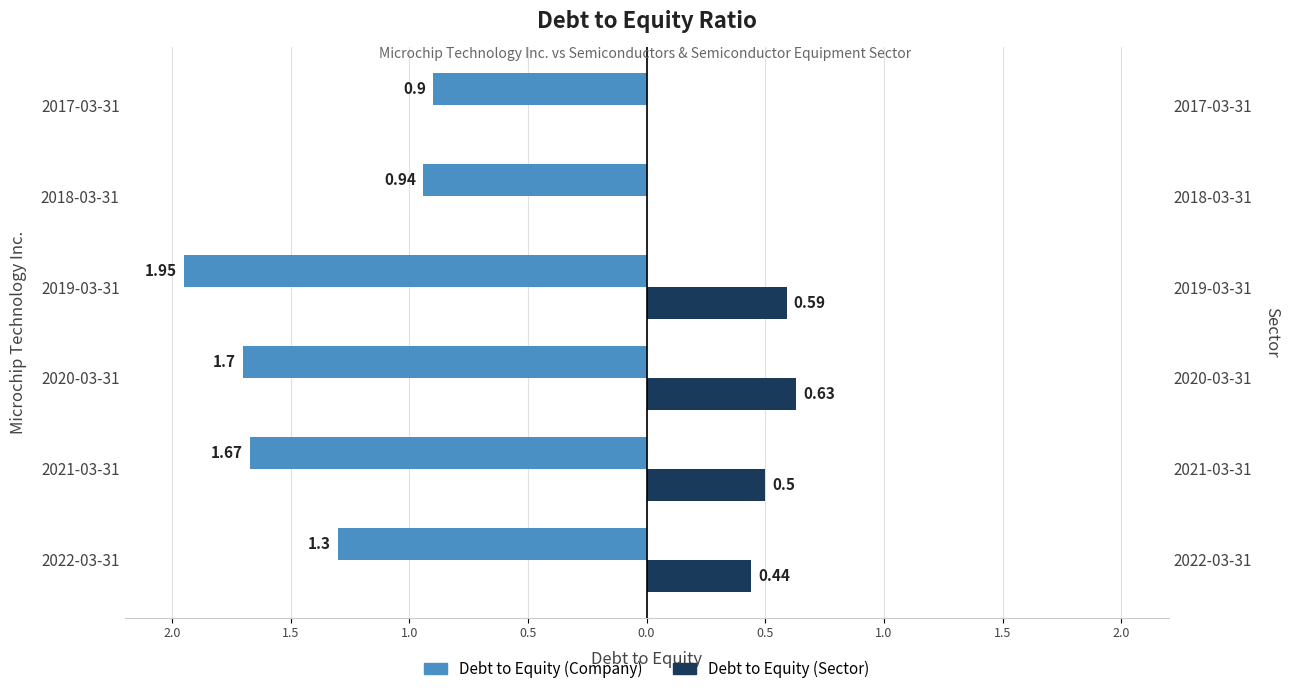

Reading left to right, transcribe all the data shown in this chart.

Debt to Equity (Company): -1.3	-1.7	-1.7	-1.9	-0.9	-0.9
Debt to Equity (Sector): 0.4	0.5	0.6	0.6	0.0	0.0